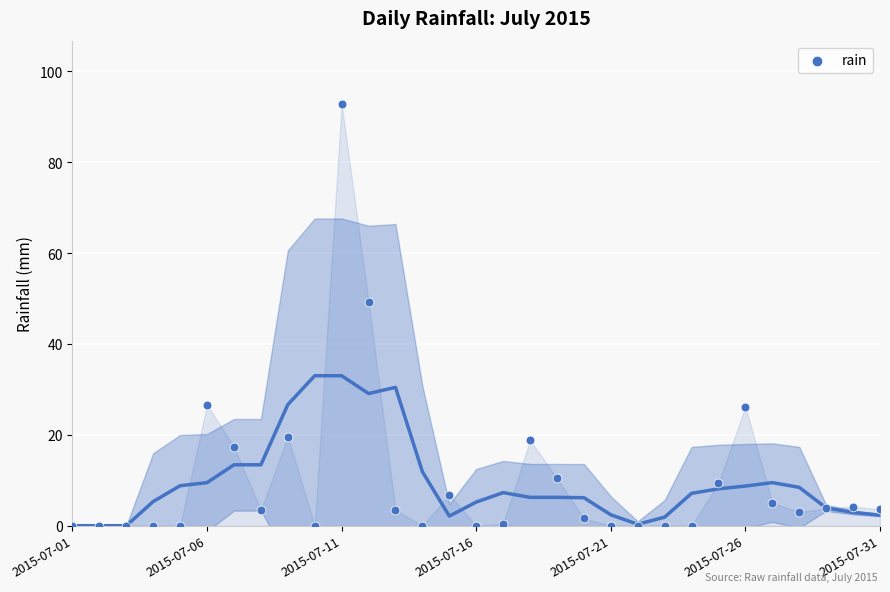

What Y value in the scatter plot is closest to 46?

49.2